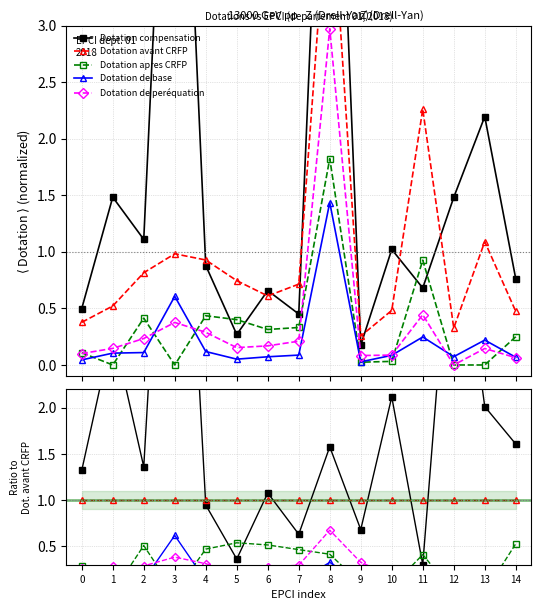

The Dotation apres CRFP series shows 0.1 at 9. True or false?

True